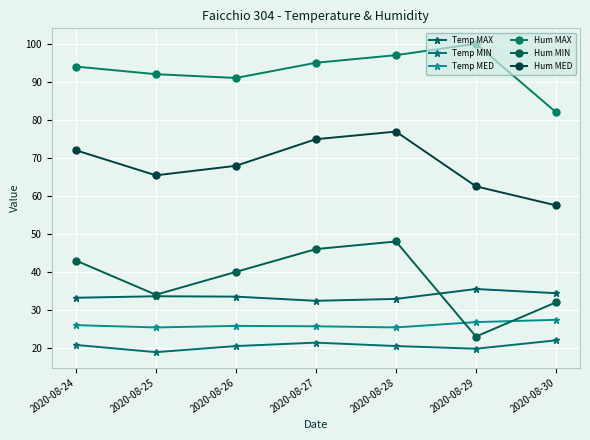

True or false: Hum MAX and Temp MIN intersect in this chart.

False